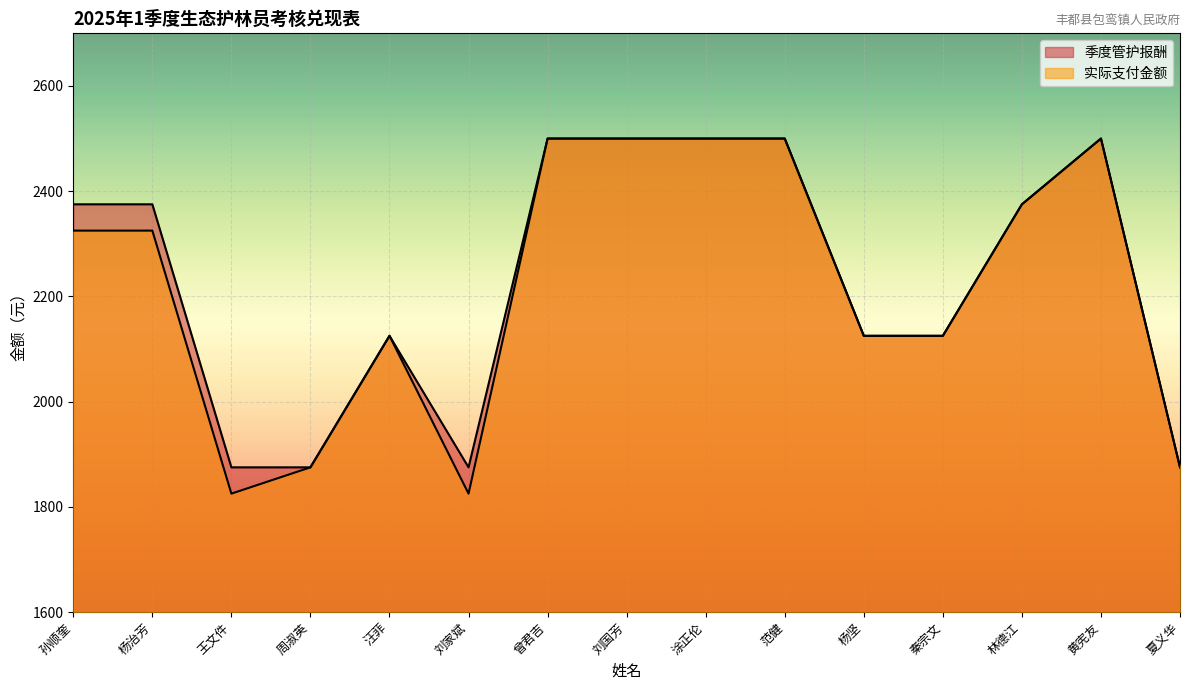

True or false: 季度管护报酬 has a value of 2375 at 孙顺奎.

True